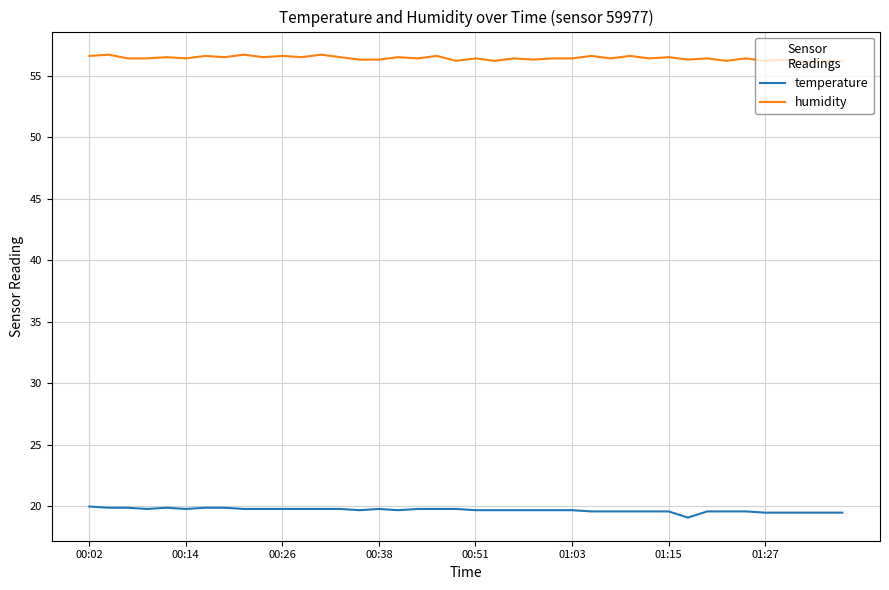

Does the chart have visible grid lines?

Yes